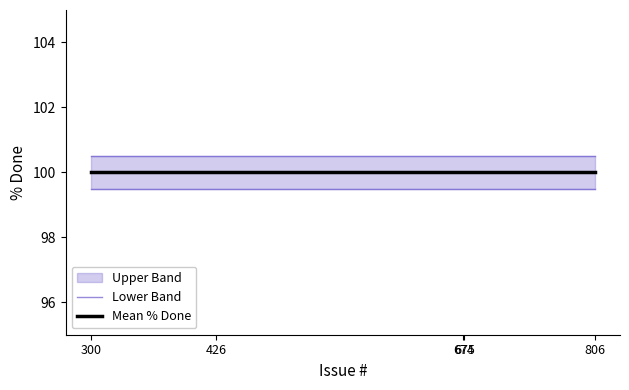

Reading left to right, what are all the values shown in this chart?

Lower Band: 100.5	100.5	100.5	100.5	100.5
Mean % Done: 100.0	100.0	100.0	100.0	100.0